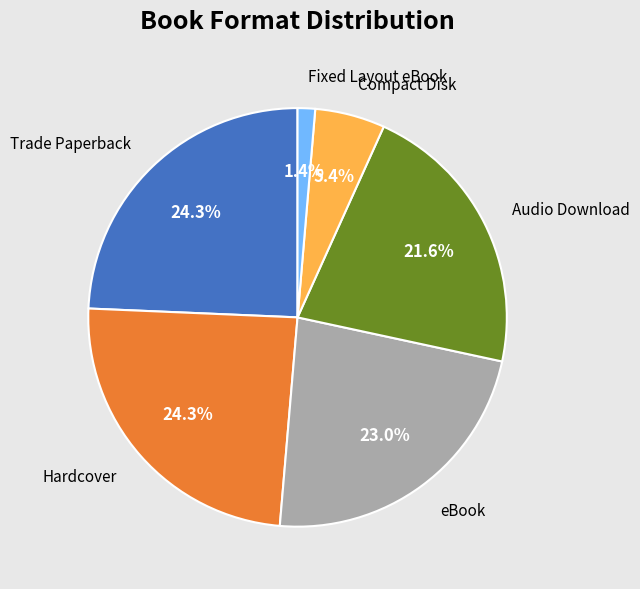

How many slices are in this pie chart?

6